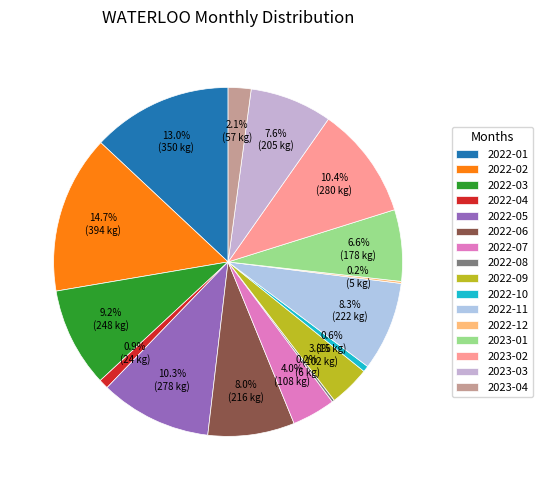

Does 2023-04 represent more than half of the total?

No